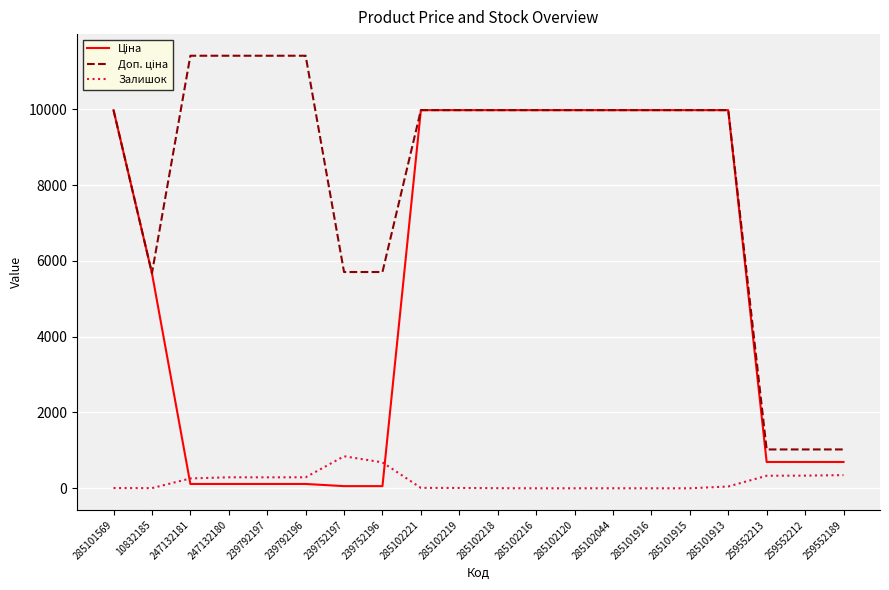

What is the difference between the maximum and minimum values in the Залишок series?

845.0